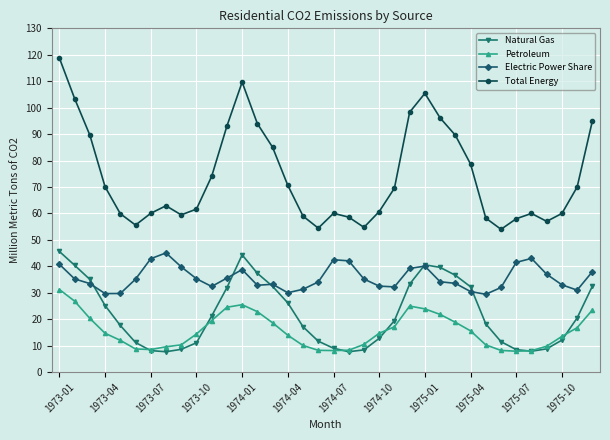

What is the greatest value displayed?

118.8